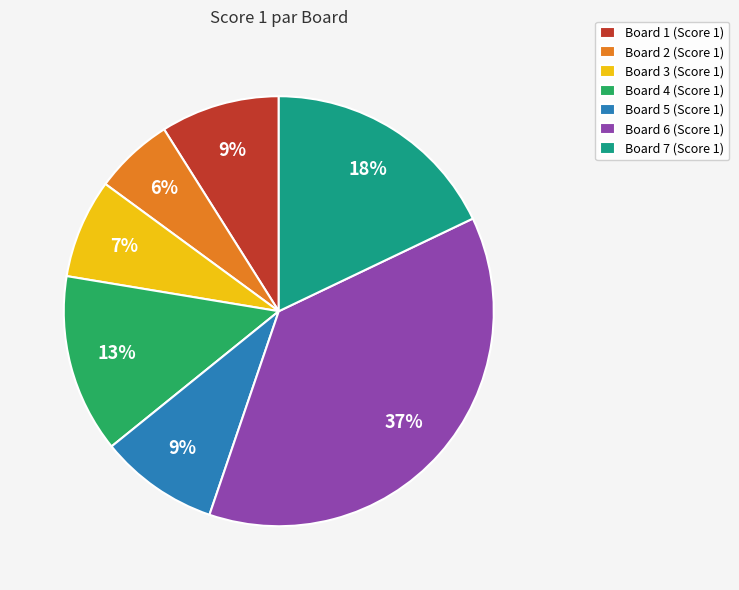

How many slices are in this pie chart?

7